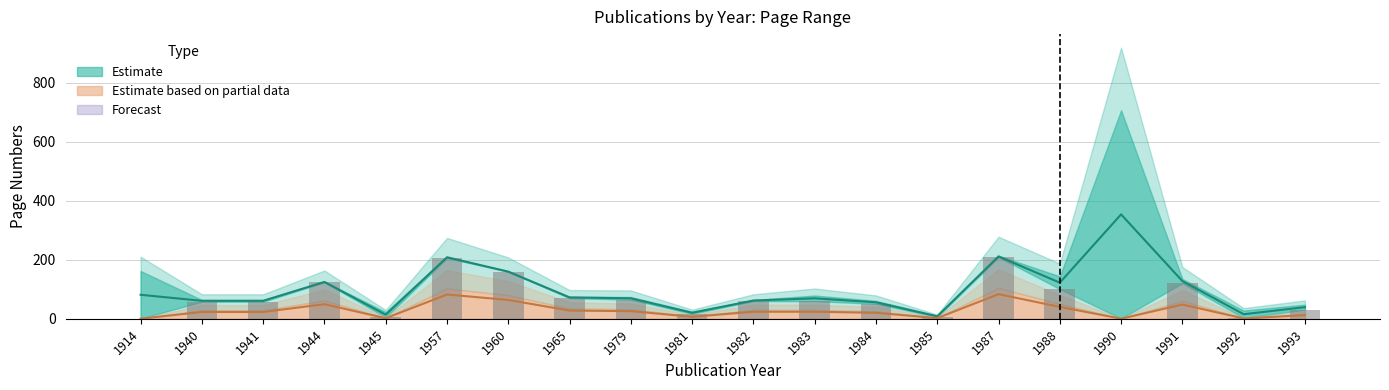

Reading right to left, list all the values displayed in this chart.

31	3	121	1	101	209	6	51	60	60	17	65	70	160	206	5	124	58	58	1